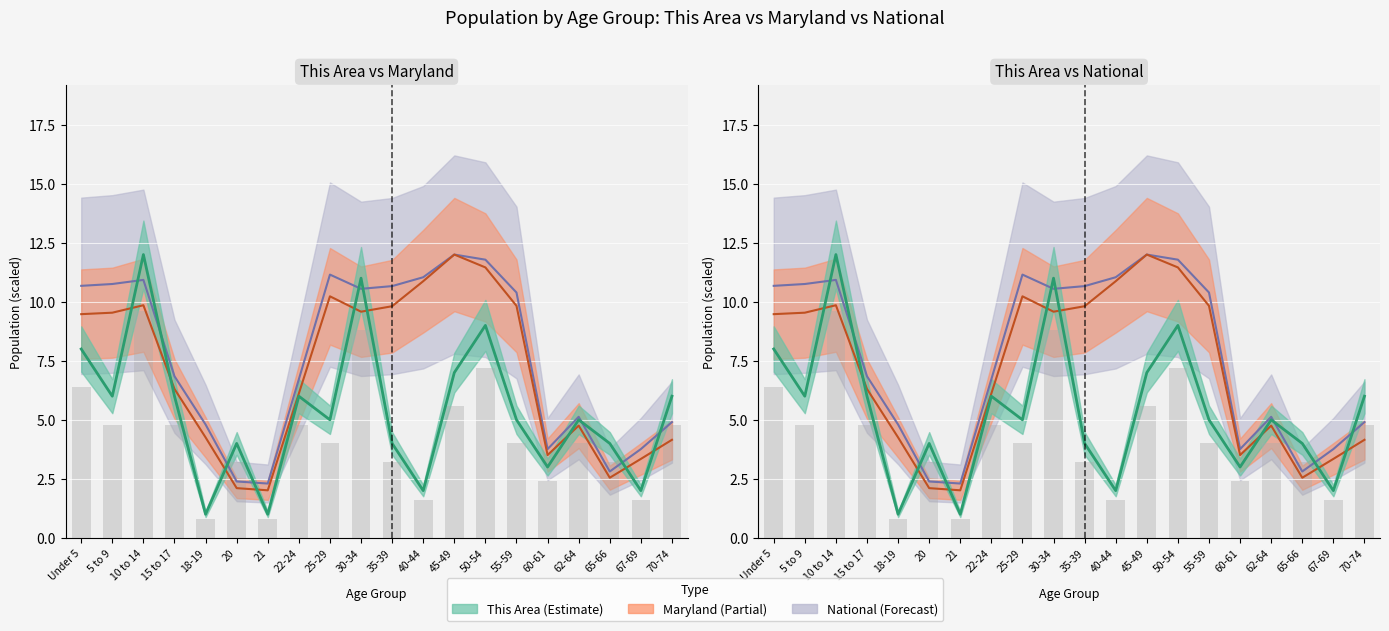

List the series in order of their peak value, highest first.

This Area, Maryland, National